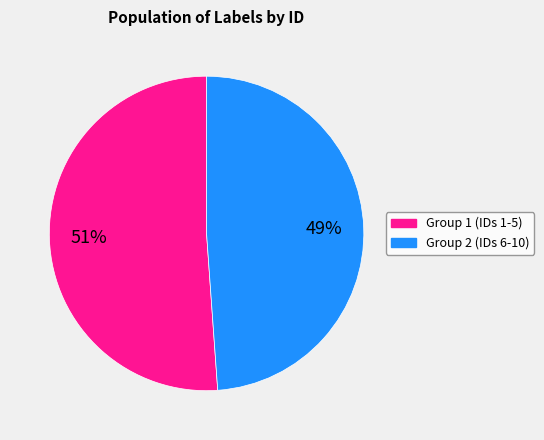

To the nearest percent, what is the difference between the largest and smallest slice percentages?

2%